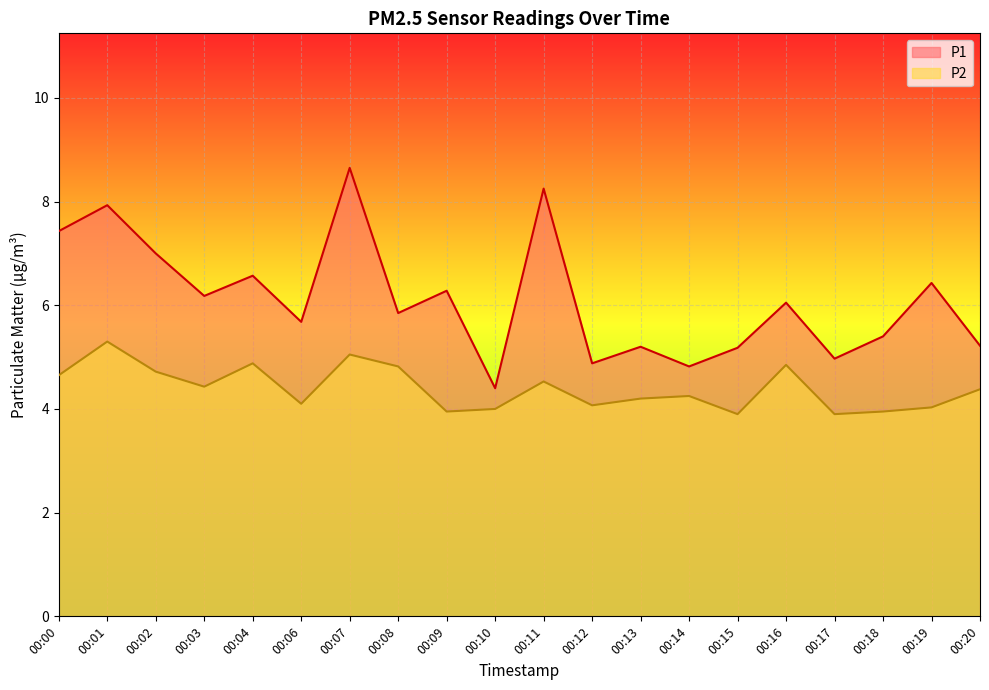

At which category does P1 reach its first local valley?

00:03